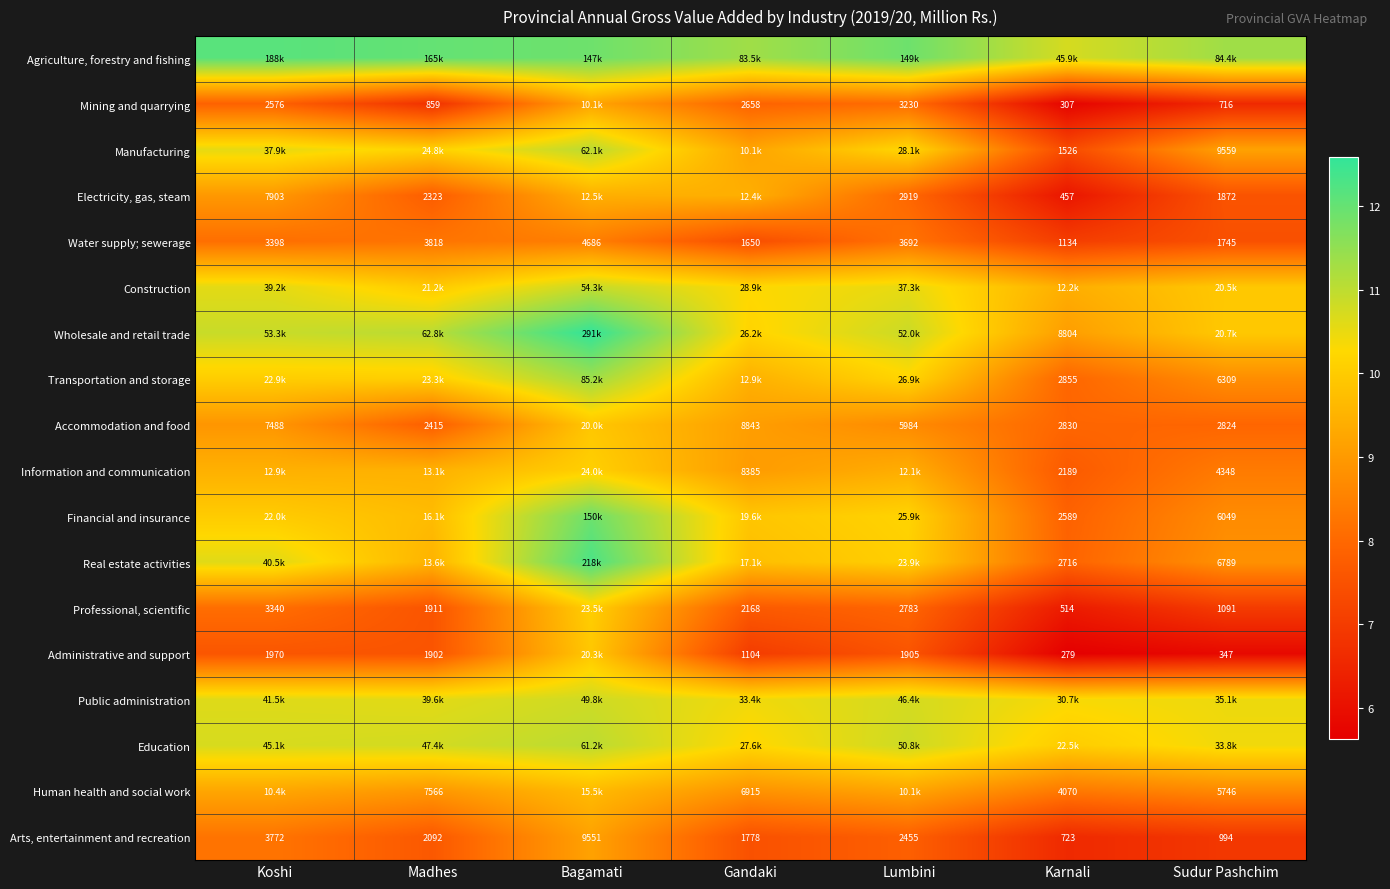

At which category is the sum across all series the highest?

Bagamati